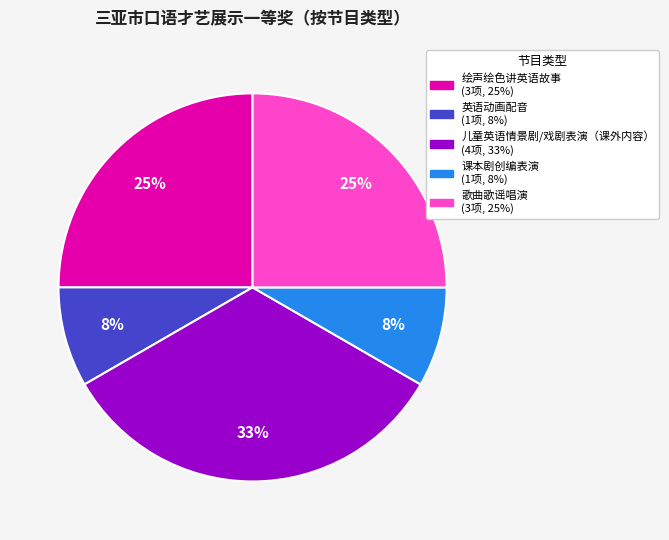

What percentage is the 课本剧创编表演 slice, to the nearest percent?

8%